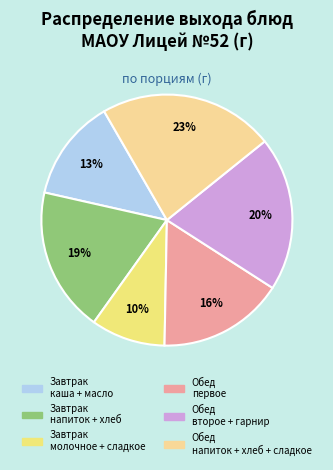

Count the number of slices in the pie.

6